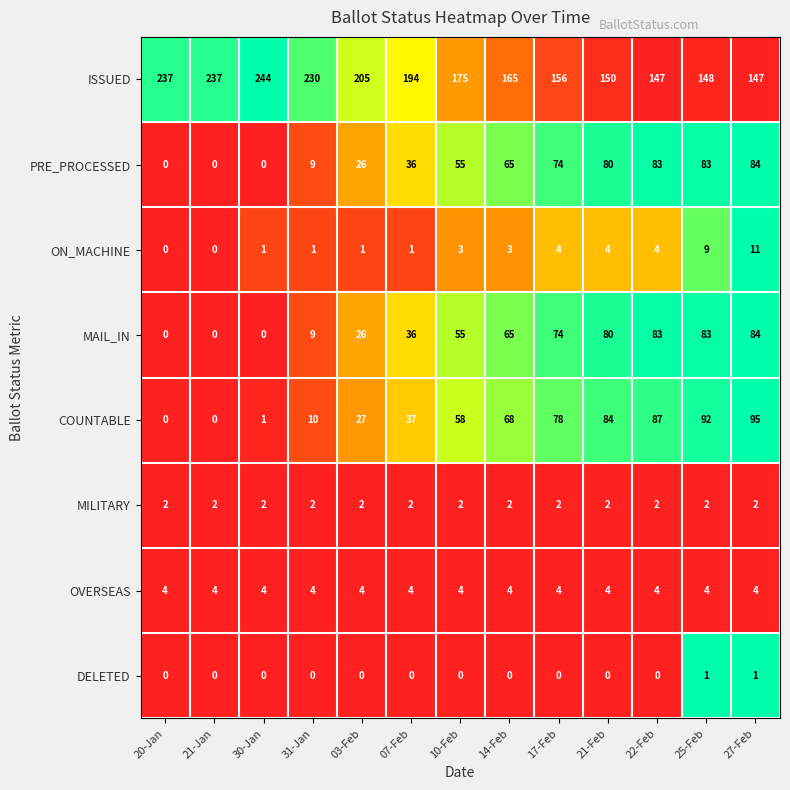

At which label is MAIL_IN closest to 42?

07-Feb